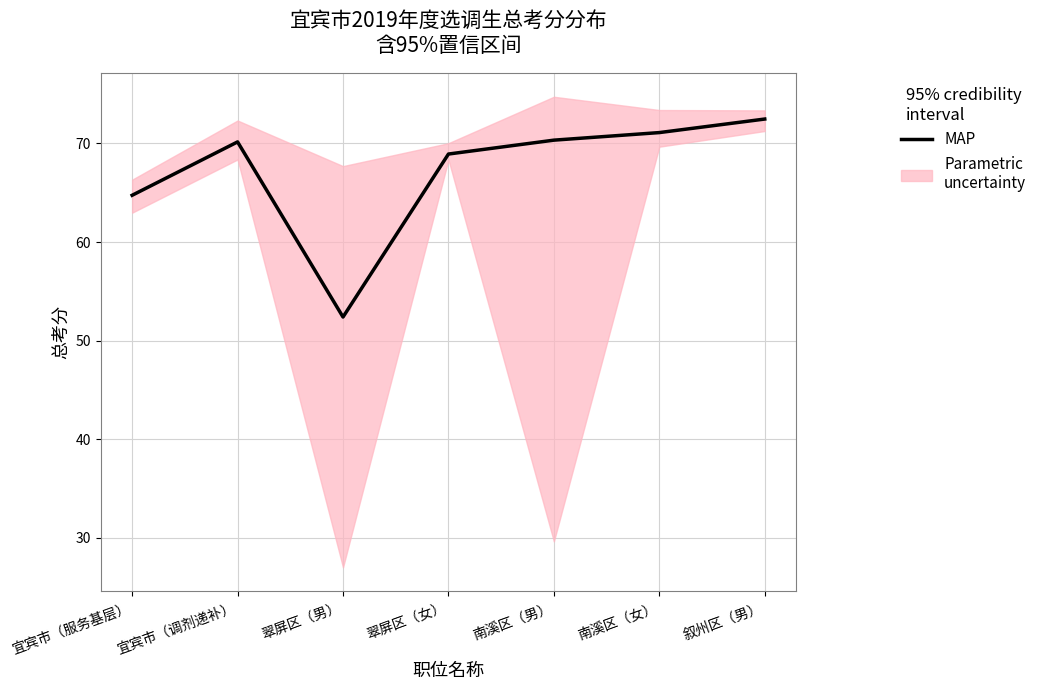

What position from the left is 翠屏区（女）?

4